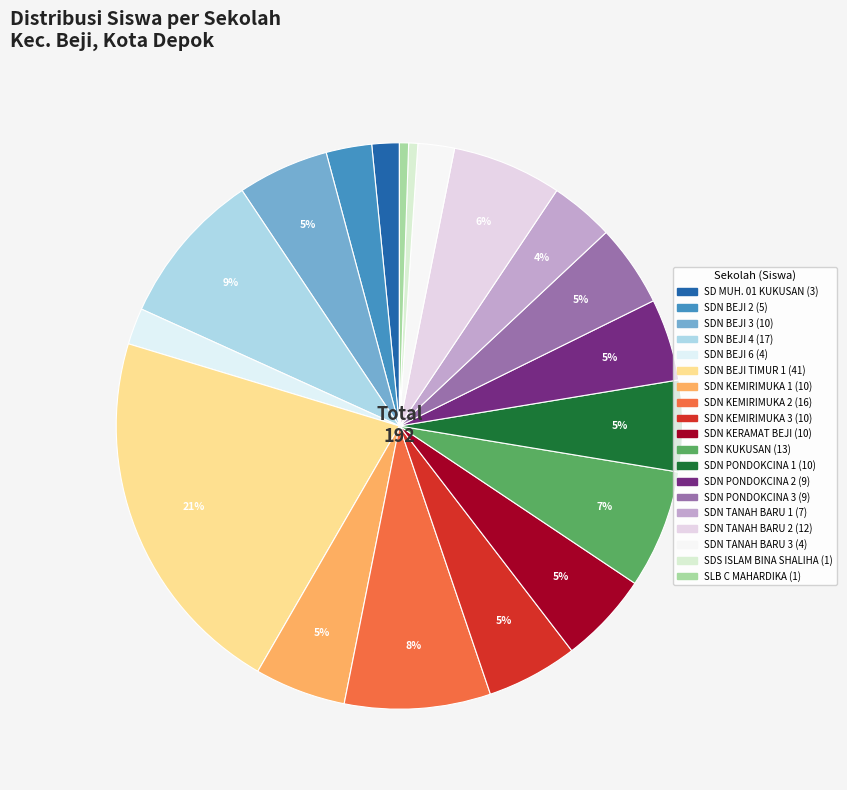

Count the number of slices in the pie.

19